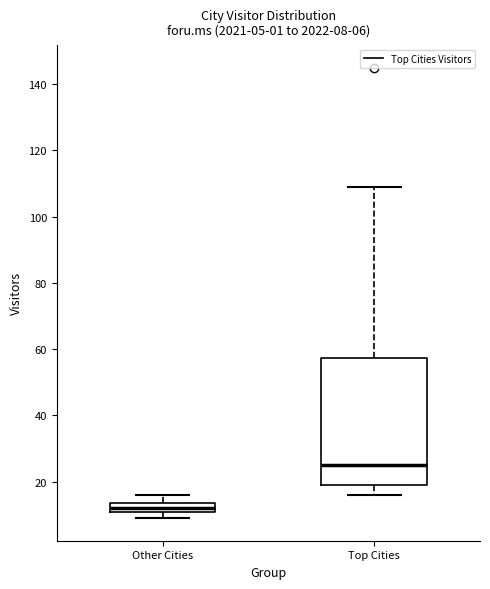

Which box is the tallest, from its lower edge to its upper edge?

Top Cities